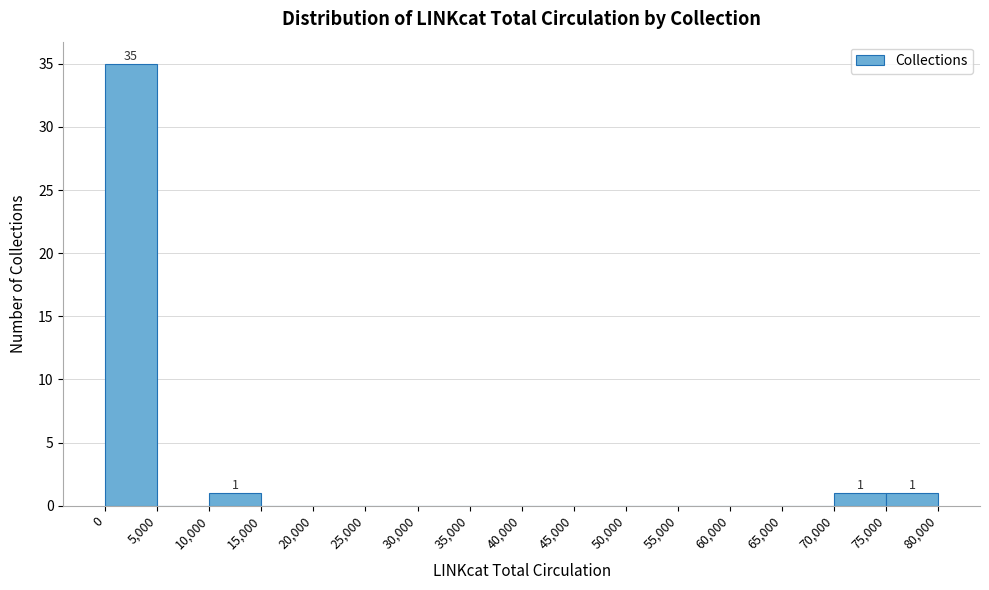

Over which range of the x-axis is the bar tallest?

0 to 5,000